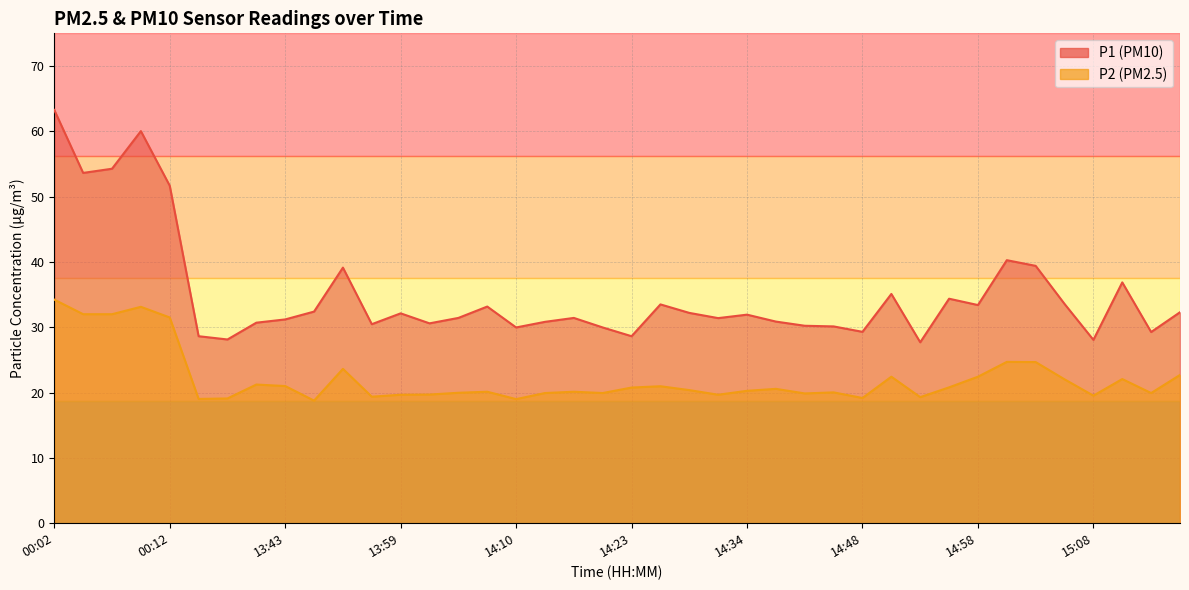

Where is the first local maximum for P2?

00:09